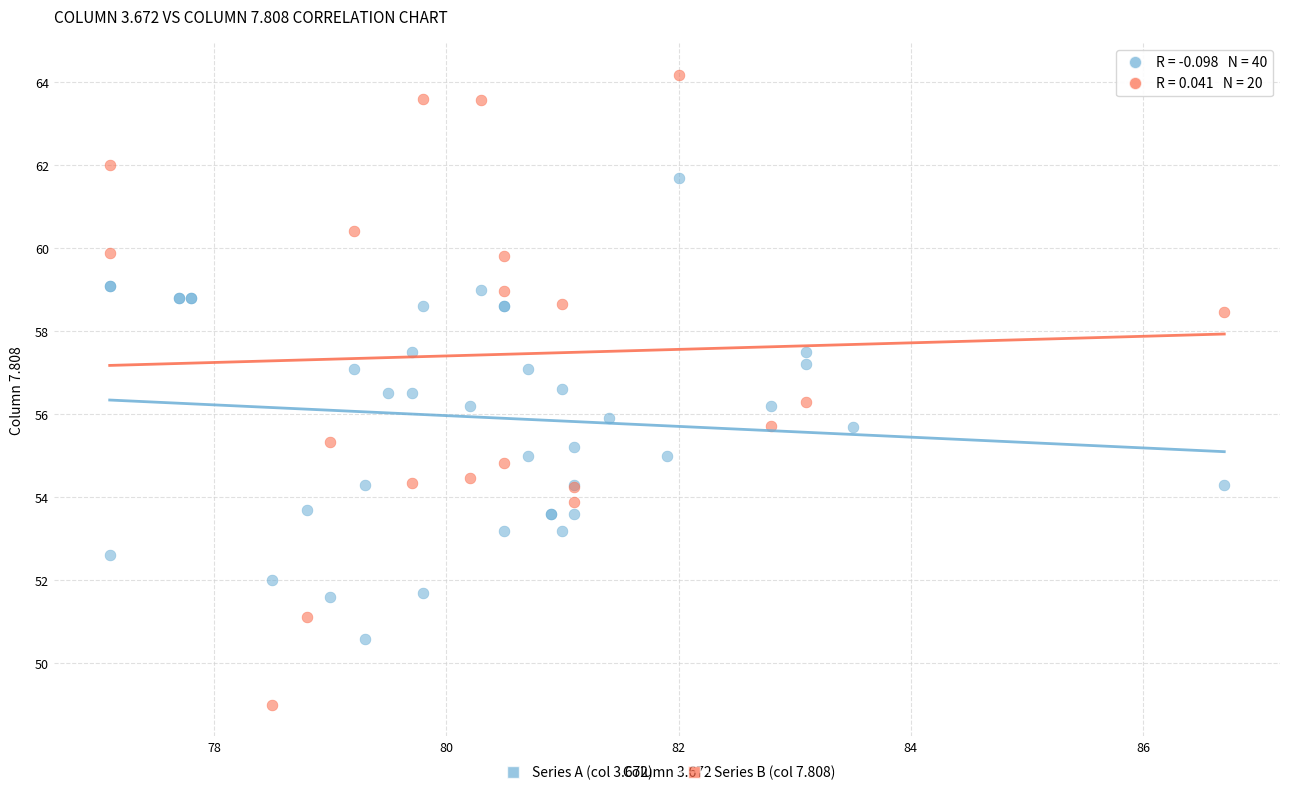

Which series has the widest spread of Y values?

Series B (col 7.808)